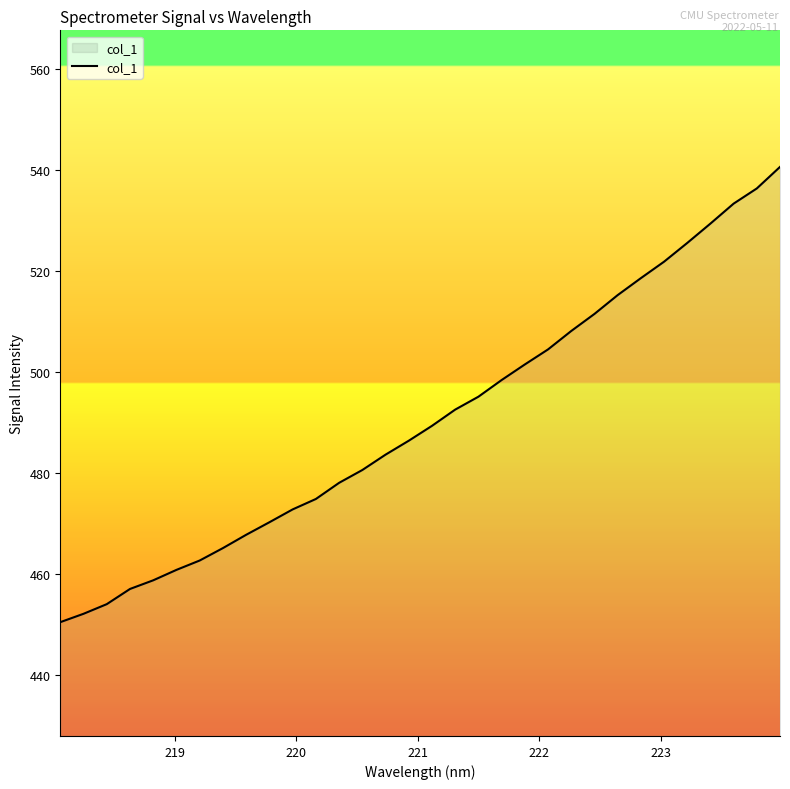

What is the greatest value displayed?

540.6